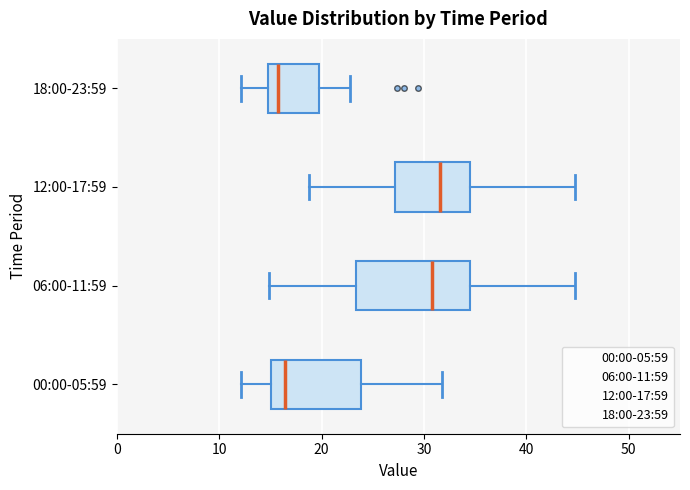

Reading bottom to top, transcribe this box plot: for each box, give where its median line is, the range the box spans, and where its two whiskers end, as read against the x-axis. The values are not printed on the chart, so give them approximately, as read against the axis.

00:00-05:59: median 16, box 15 to 24, whiskers 12 to 32
06:00-11:59: median 31, box 23 to 34, whiskers 15 to 45
12:00-17:59: median 32, box 27 to 34, whiskers 19 to 45
18:00-23:59: median 16, box 15 to 20, whiskers 12 to 23